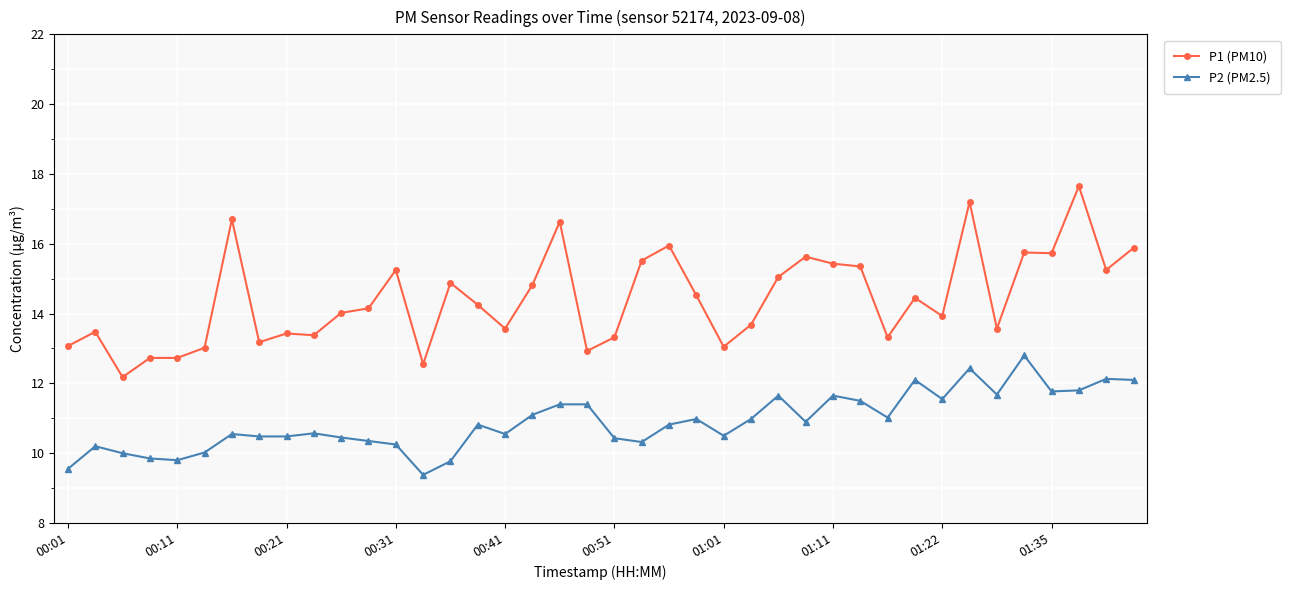

Which series has the widest spread of values?

P1 (PM10)